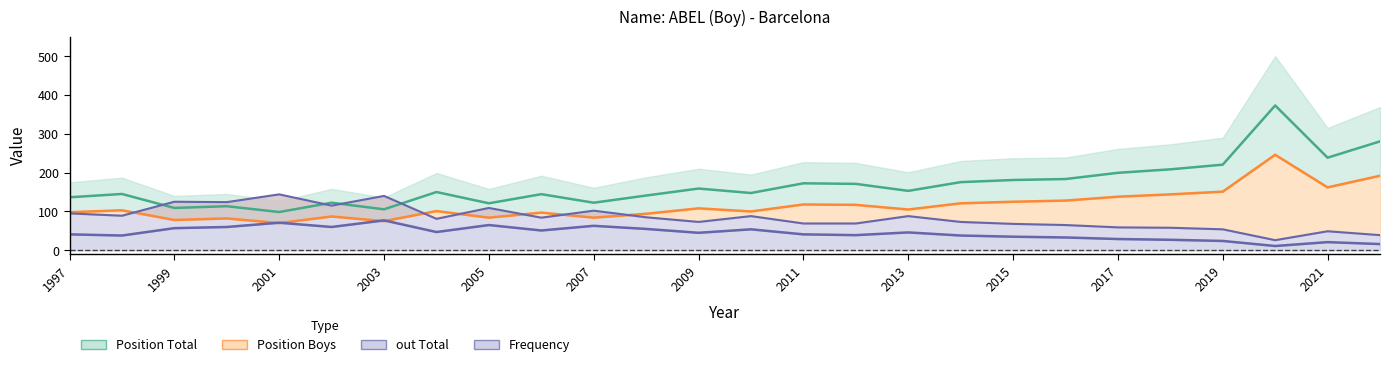

Which series has the largest total across all categories?

Position Total